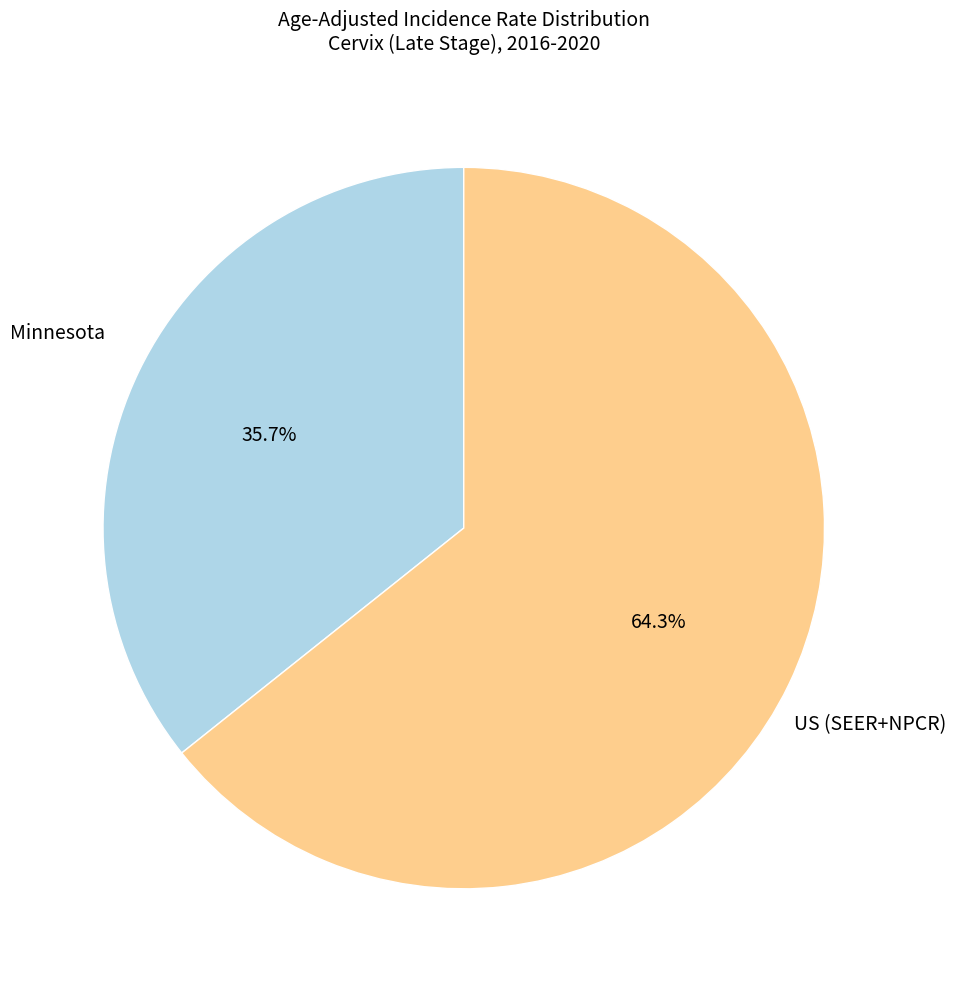

Is there any slice that represents more than half of the pie?

Yes